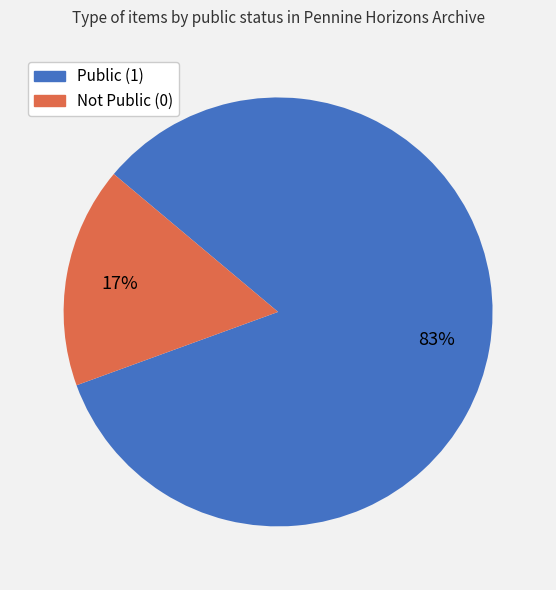

To the nearest percent, what is the average slice percentage?

50%